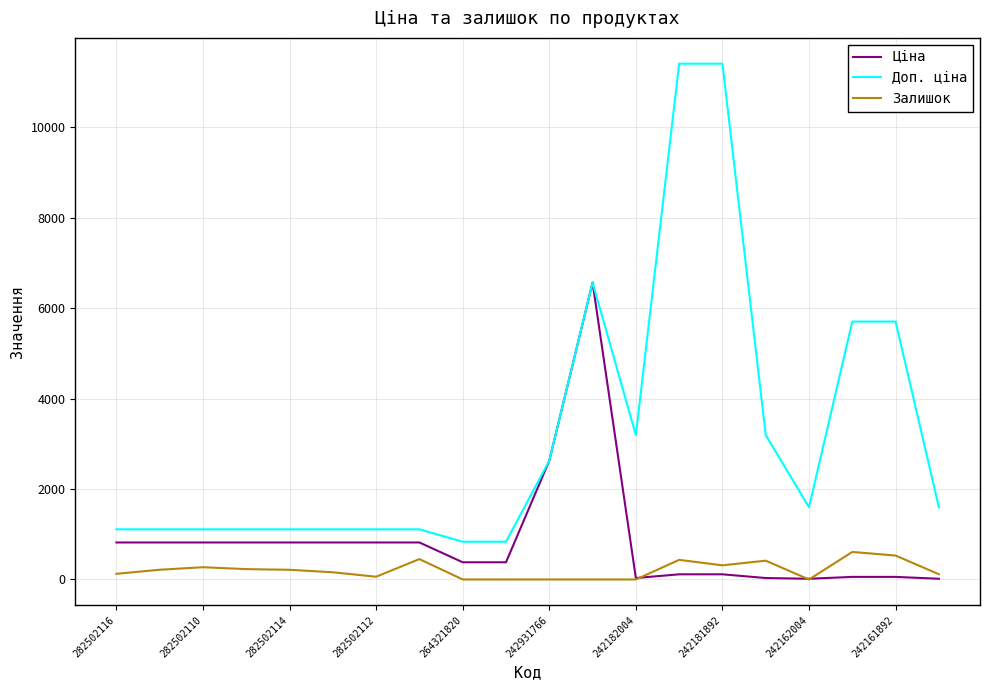

Which series has the largest range (max minus min)?

Доп. ціна